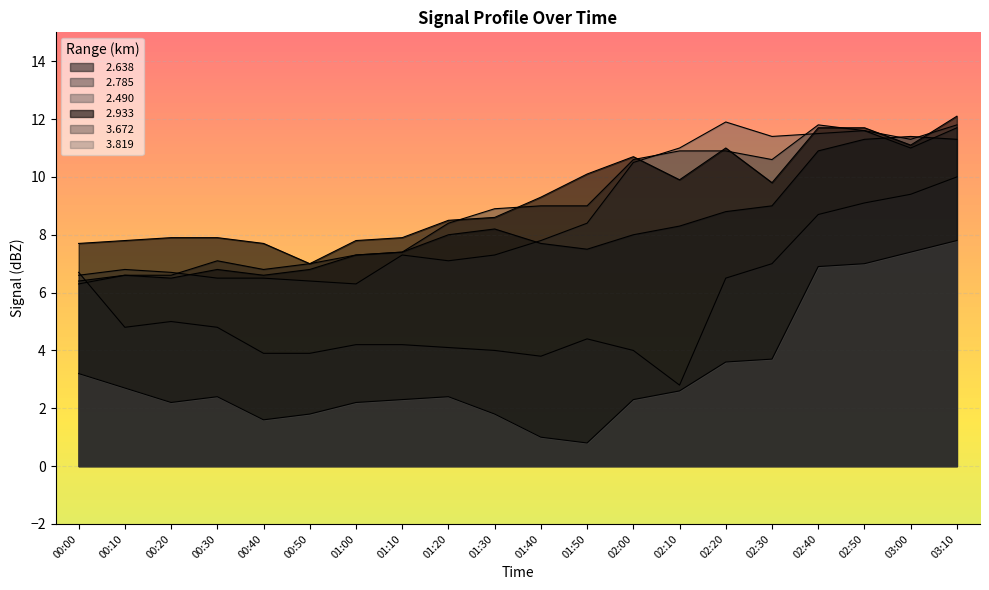

Reading left to right, what are all the values shown in this chart?

  2.638: 00:00=6.4	00:10=6.6	00:20=6.5	00:30=6.8	00:40=6.6	00:50=6.8	01:00=7.3	01:10=7.4	01:20=8.0	01:30=8.2	01:40=7.7	01:50=7.5	02:00=8.0	02:10=8.3	02:20=8.8	02:30=9.0	02:40=10.9	02:50=11.3	03:00=11.4	03:10=11.3
  2.785: 00:00=6.3	00:10=6.6	00:20=6.6	00:30=7.1	00:40=6.8	00:50=7.0	01:00=7.3	01:10=7.4	01:20=8.4	01:30=8.9	01:40=9.0	01:50=9.0	02:00=10.6	02:10=10.9	02:20=10.9	02:30=10.6	02:40=11.8	02:50=11.6	03:00=11.0	03:10=11.7
  2.490: 00:00=6.6	00:10=6.8	00:20=6.7	00:30=6.5	00:40=6.5	00:50=6.4	01:00=6.3	01:10=7.3	01:20=7.1	01:30=7.3	01:40=7.8	01:50=8.4	02:00=10.5	02:10=11.0	02:20=11.9	02:30=11.4	02:40=11.5	02:50=11.6	03:00=11.3	03:10=11.8
  2.933: 00:00=7.7	00:10=7.8	00:20=7.9	00:30=7.9	00:40=7.7	00:50=7.0	01:00=7.8	01:10=7.9	01:20=8.5	01:30=8.6	01:40=9.3	01:50=10.1	02:00=10.7	02:10=9.9	02:20=11.0	02:30=9.8	02:40=11.7	02:50=11.7	03:00=11.1	03:10=12.1
  3.672: 00:00=6.7	00:10=4.8	00:20=5.0	00:30=4.8	00:40=3.9	00:50=3.9	01:00=4.2	01:10=4.2	01:20=4.1	01:30=4.0	01:40=3.8	01:50=4.4	02:00=4.0	02:10=2.8	02:20=6.5	02:30=7.0	02:40=8.7	02:50=9.1	03:00=9.4	03:10=10.0
  3.819: 00:00=3.2	00:10=2.7	00:20=2.2	00:30=2.4	00:40=1.6	00:50=1.8	01:00=2.2	01:10=2.3	01:20=2.4	01:30=1.8	01:40=1.0	01:50=0.8	02:00=2.3	02:10=2.6	02:20=3.6	02:30=3.7	02:40=6.9	02:50=7.0	03:00=7.4	03:10=7.8